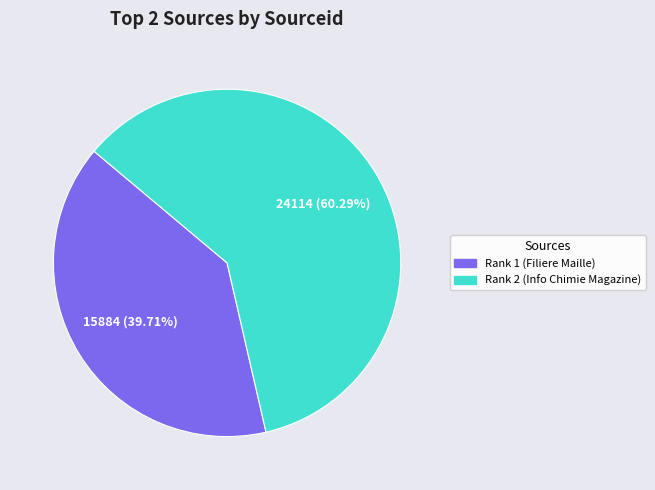

Is there any slice that represents more than half of the pie?

Yes